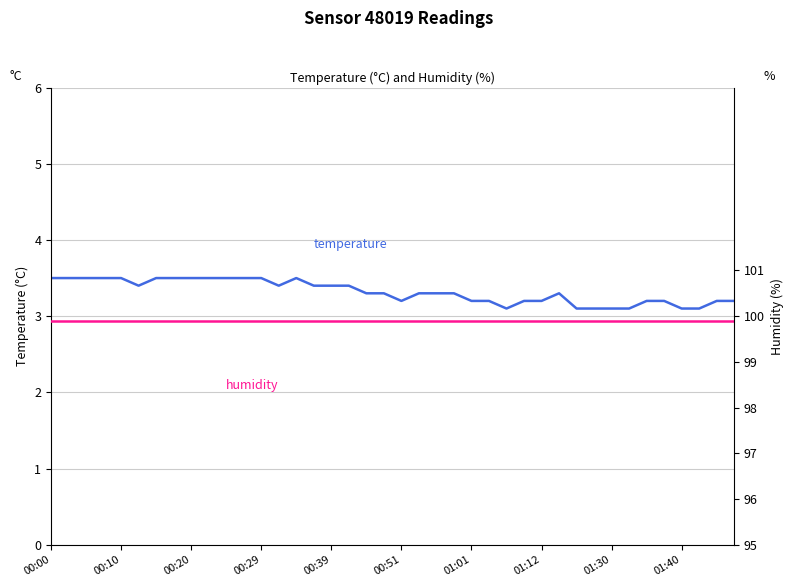

Which has a higher value, 35 or 22?

22